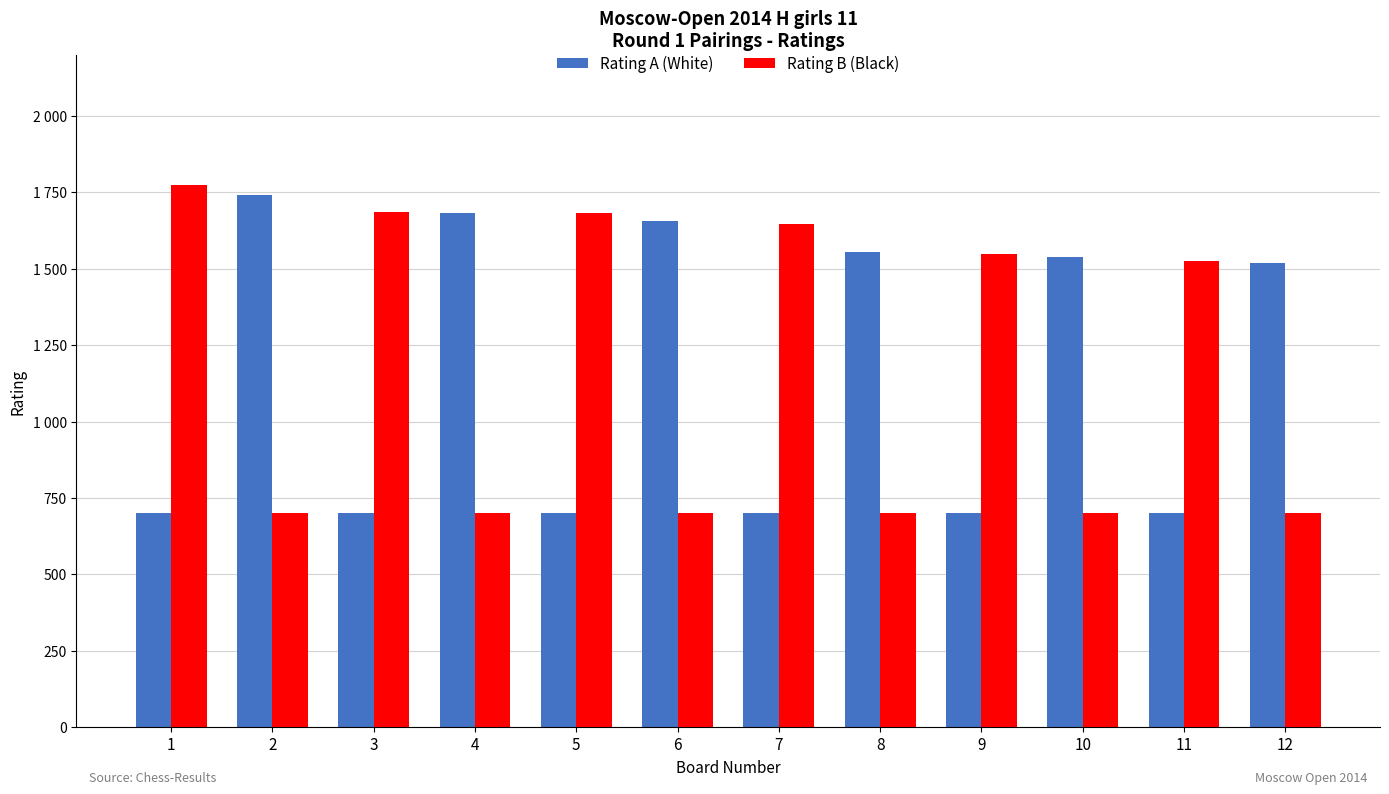

What is the difference between the Rating A (White) values at 4 and 1?

984